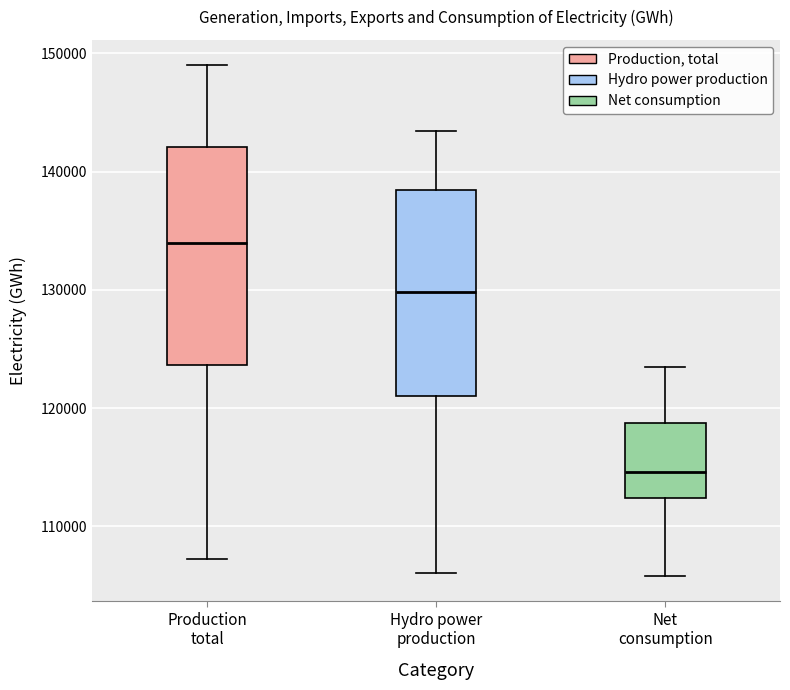

Reading left to right, read every box against the y-axis: the position of its median line, the range the box covers, and the ends of its whiskers. The values are not printed on the chart, so give them approximately, as read against the axis.

Production total: median 134000, box 124000 to 142000, whiskers 107000 to 149000
Hydro power production: median 130000, box 121000 to 138000, whiskers 106000 to 143000
Net consumption: median 115000, box 112000 to 119000, whiskers 106000 to 123000